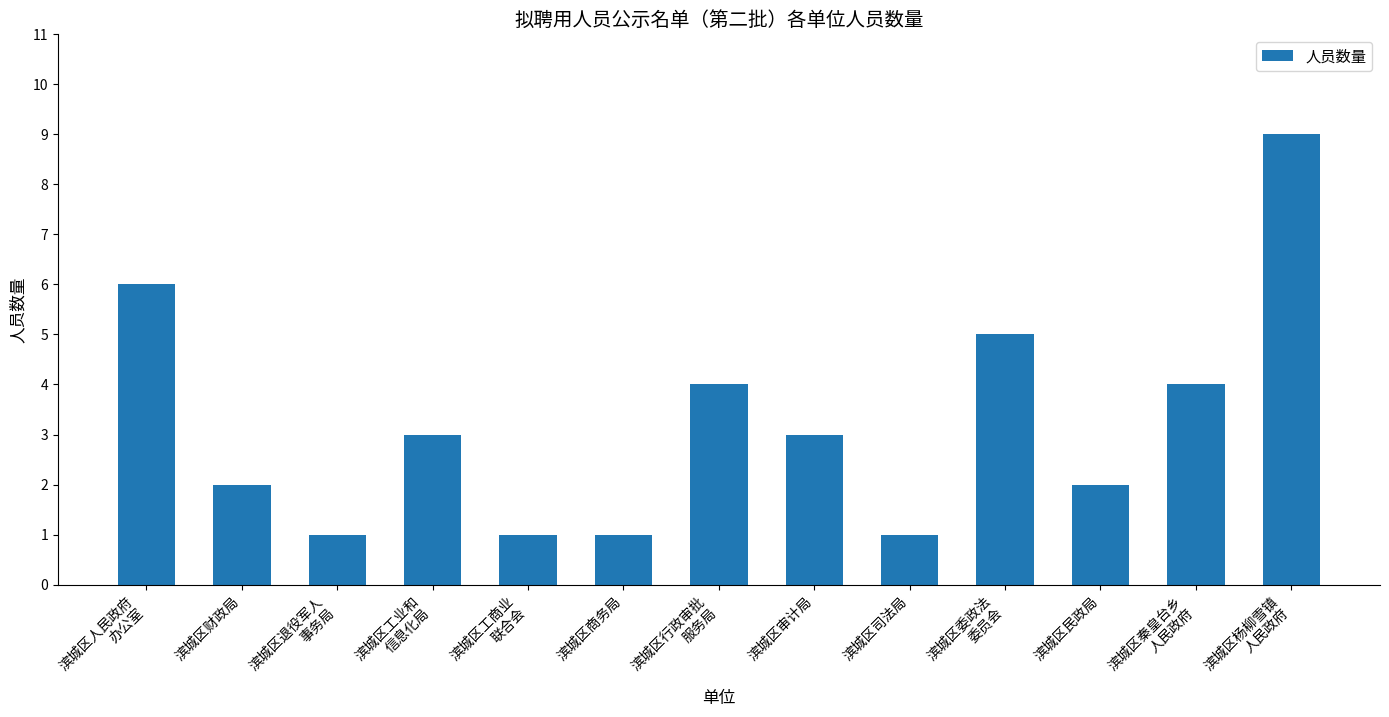

Where does the data first go above 3?

滨城区人民政府
办公室